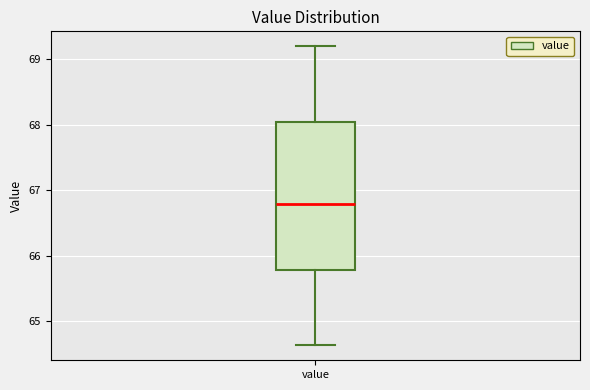

Transcribe this box plot: give where the median line is, the range the box spans, and where the two whiskers end, as read against the y-axis. The values are not printed on the chart, so give them approximately, as read against the axis.

median 66.8, box 65.8 to 68.0, whiskers 64.6 to 69.2